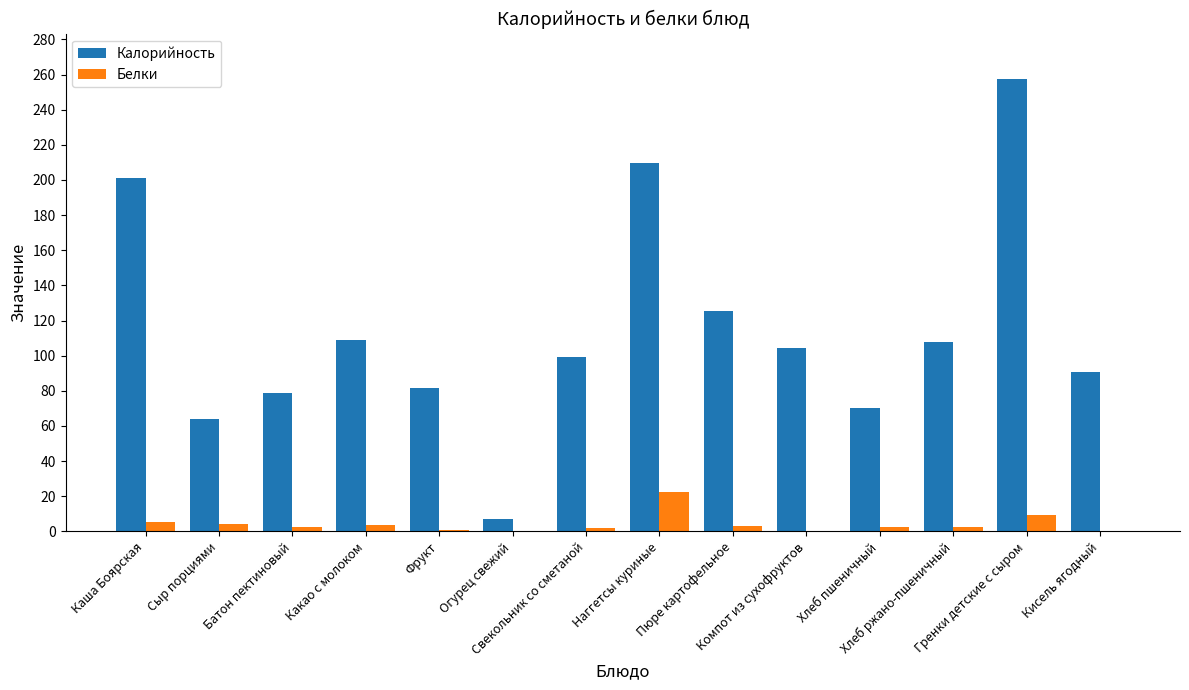

How many values in the Белки series exceed 2?

10